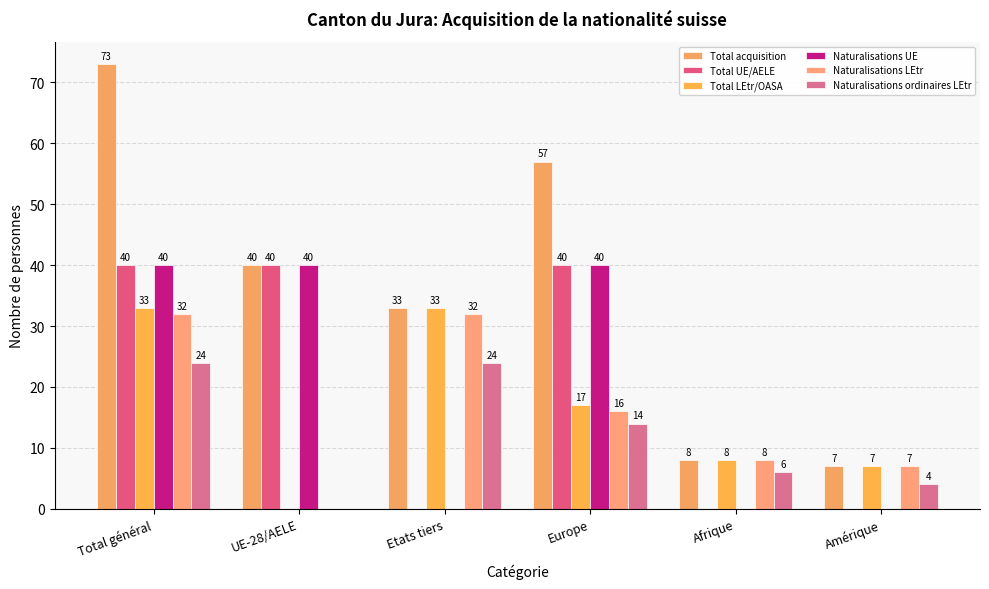

What is the total value across all series at Afrique?

30